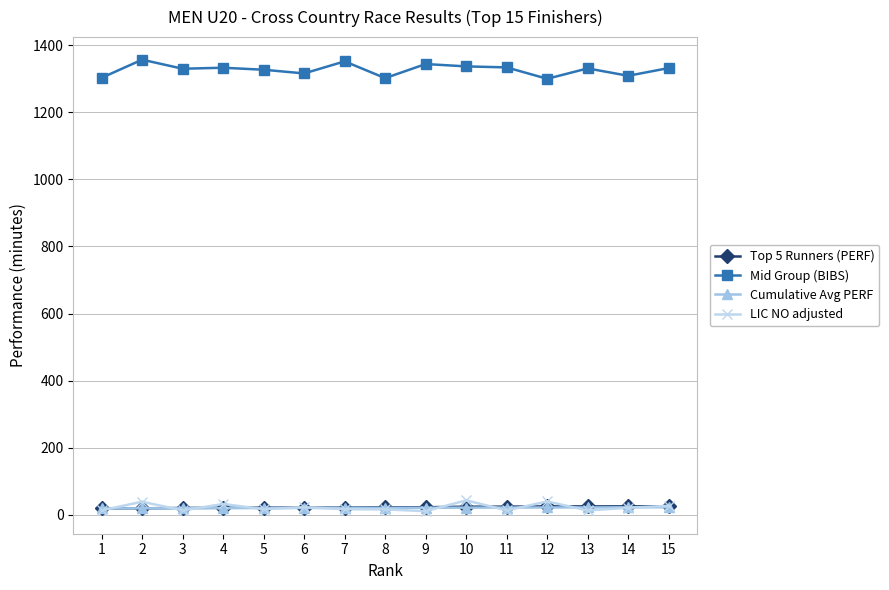

Which series has the largest total across all categories?

Mid Group (BIBS)